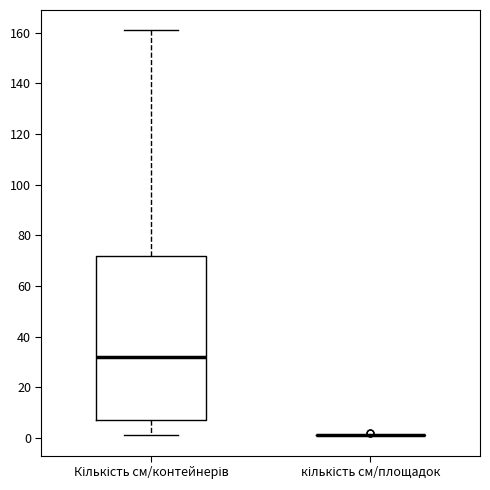

Reading left to right, transcribe this box plot: for each box, give where its median line is, the range the box spans, and where its two whiskers end, as read against the y-axis. The values are not printed on the chart, so give them approximately, as read against the axis.

Кількість см/контейнерів: median 32, box 8 to 72, whiskers 2 to 162
кількість см/площадок: box collapsed to a line at 2, whiskers 2 to 2